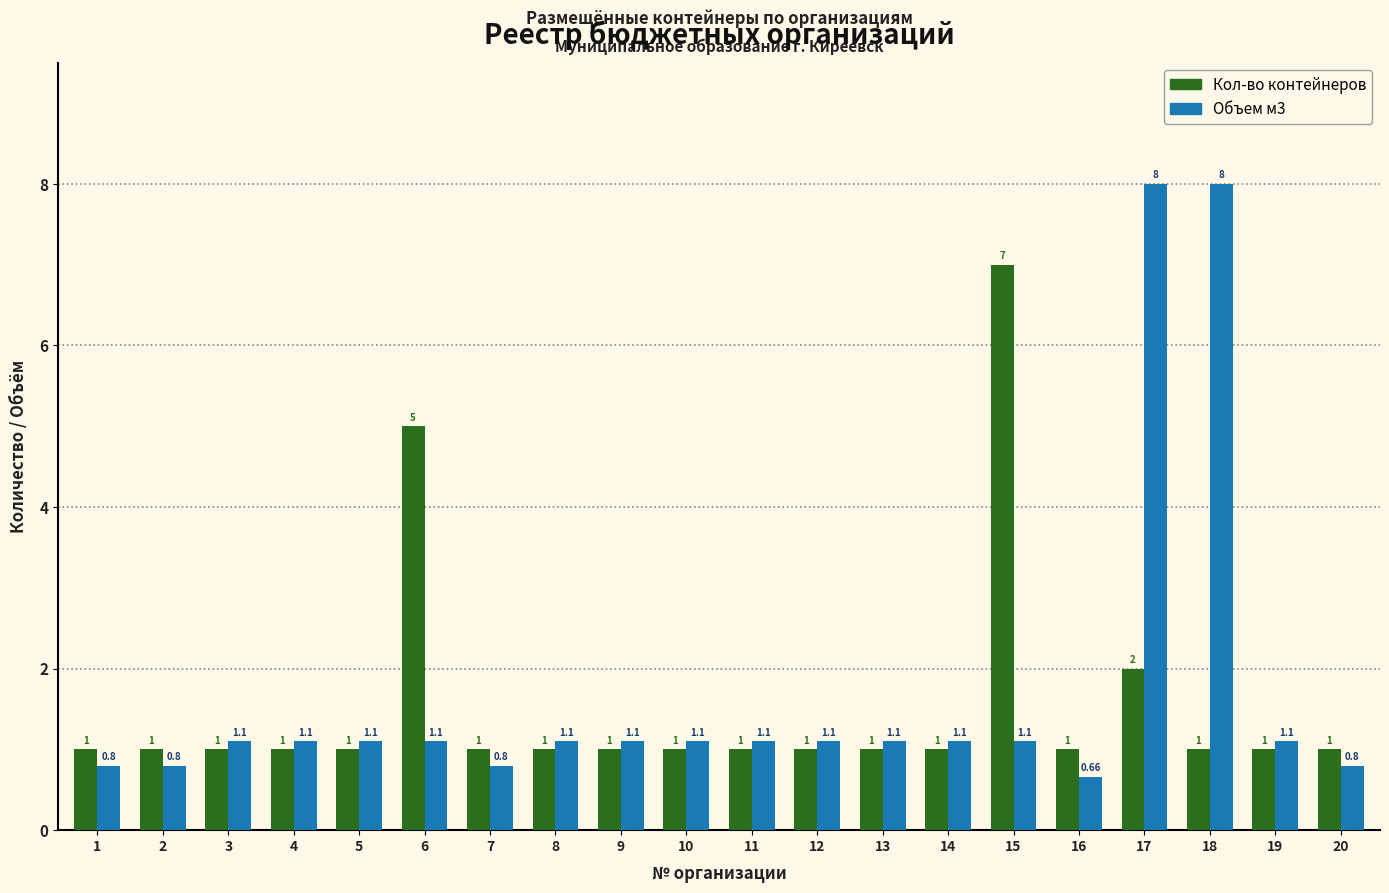

How many groups of bars are there?

20